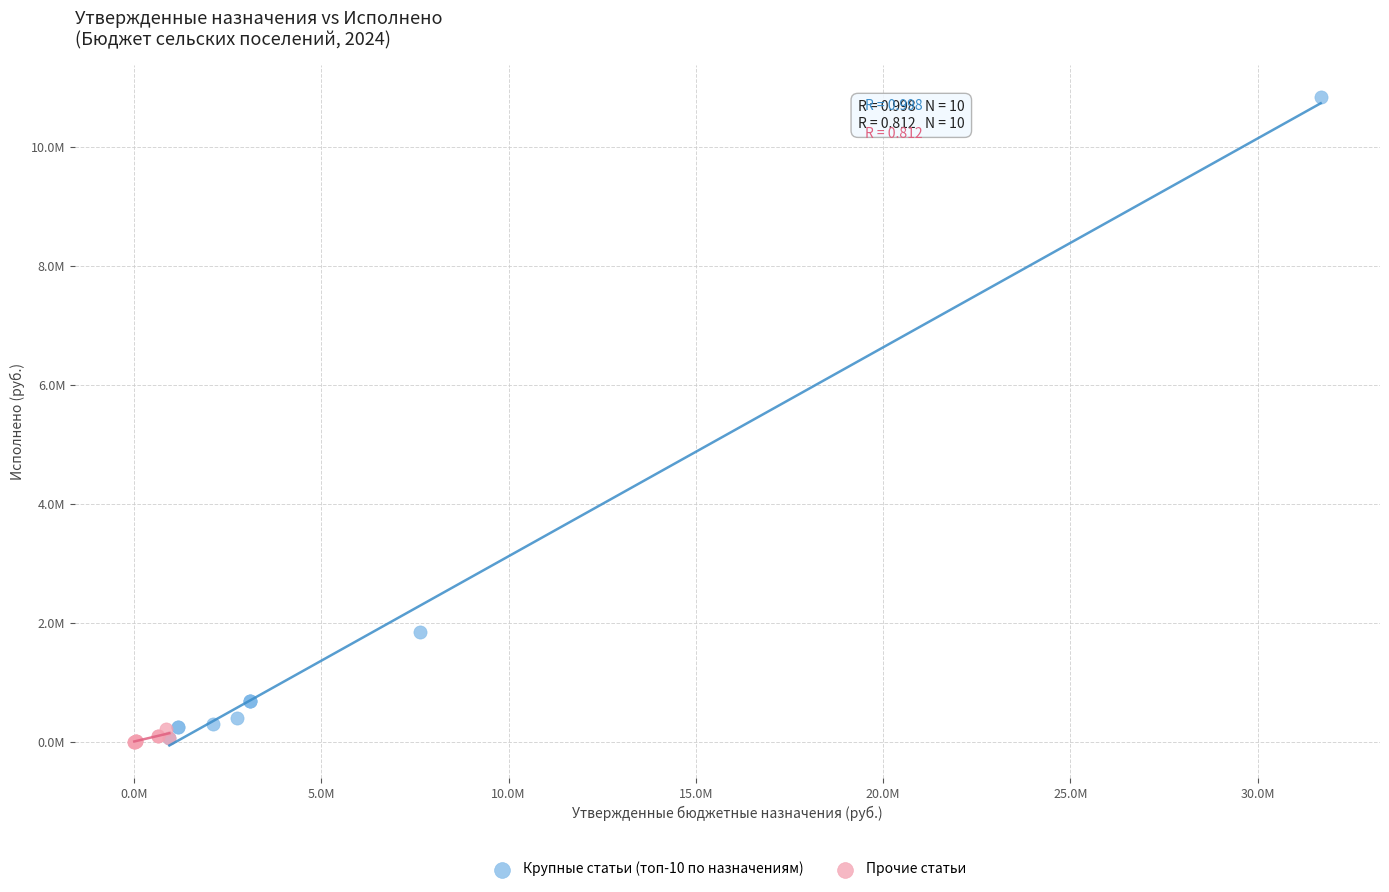

Which series reaches the maximum Y coordinate?

Крупные статьи (топ-10 по назначениям)